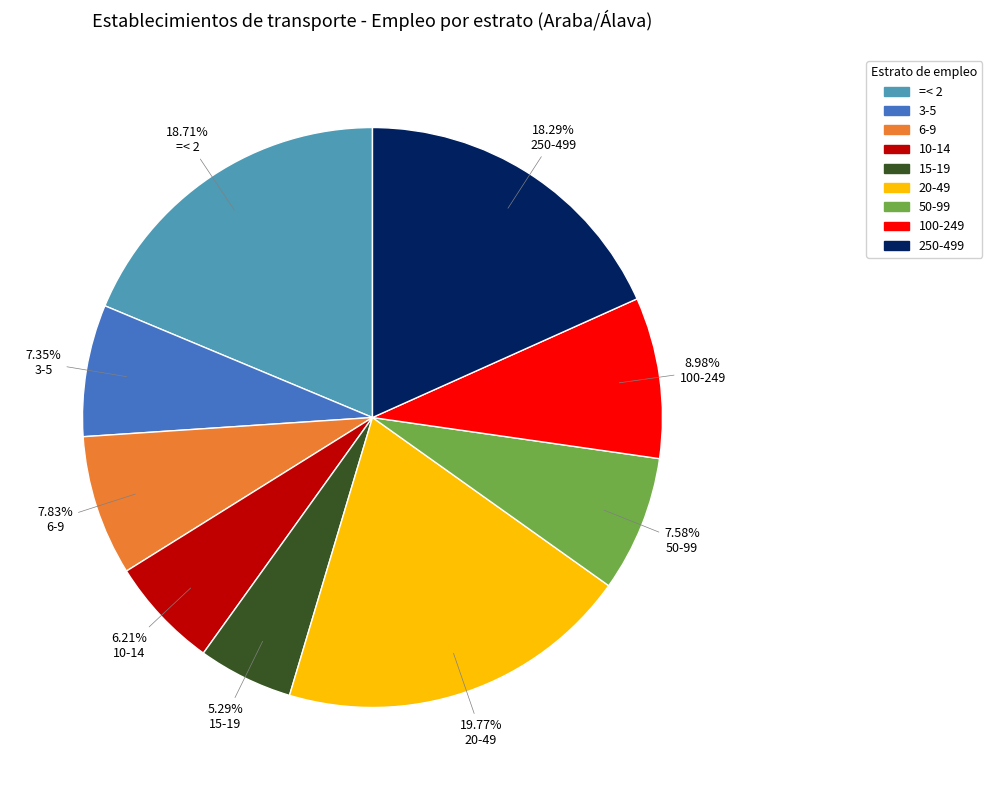

Approximately how many times larger is the value at 20-49 compared to 15-19?

3.7